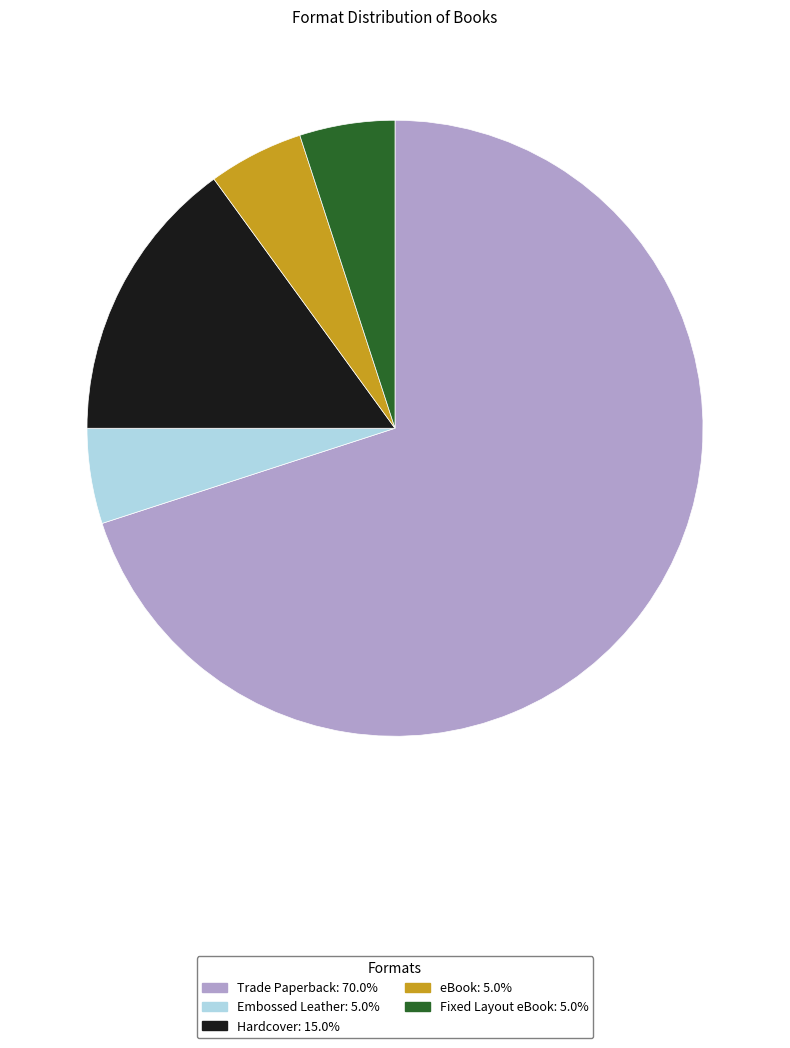

Is it true that eBook is 5% of the pie?

True